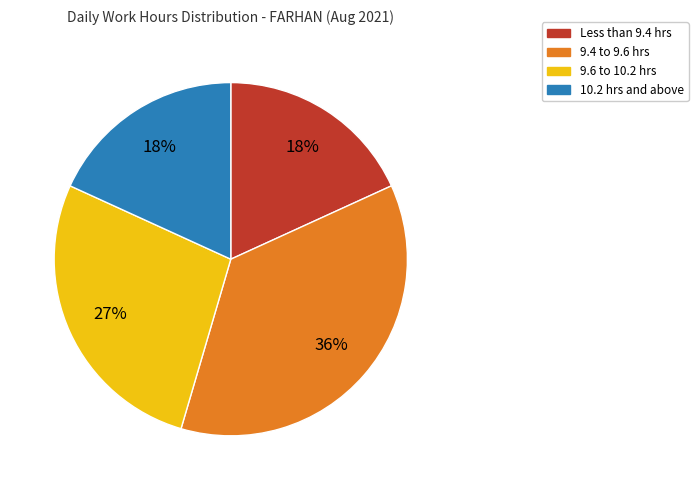

To the nearest percent, what is the difference between the largest and smallest slice percentages?

18%